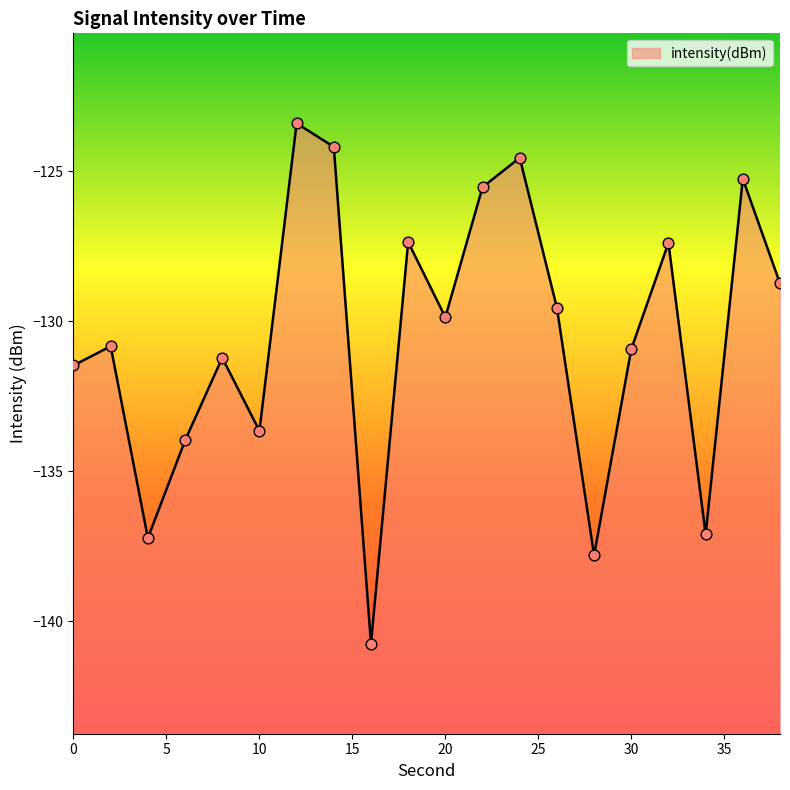

What is the change in value from 26 to 32?

+2.2